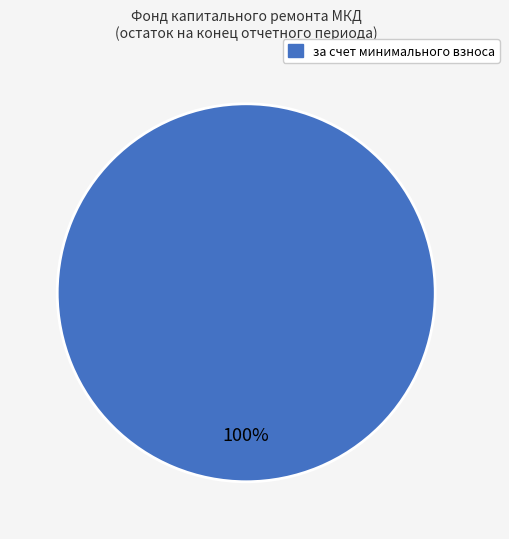

Is there a majority slice in this chart?

Yes